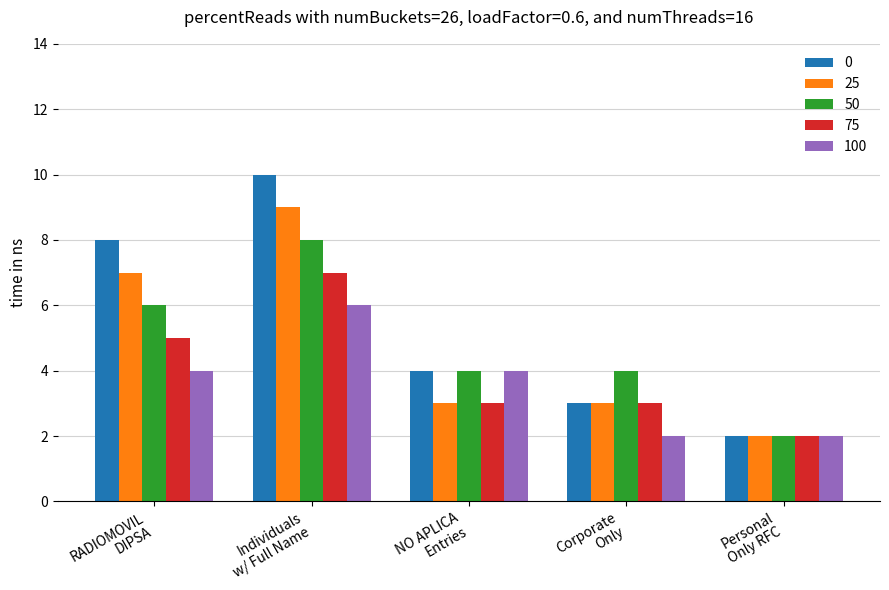

What is the average value of the 25 series?

5